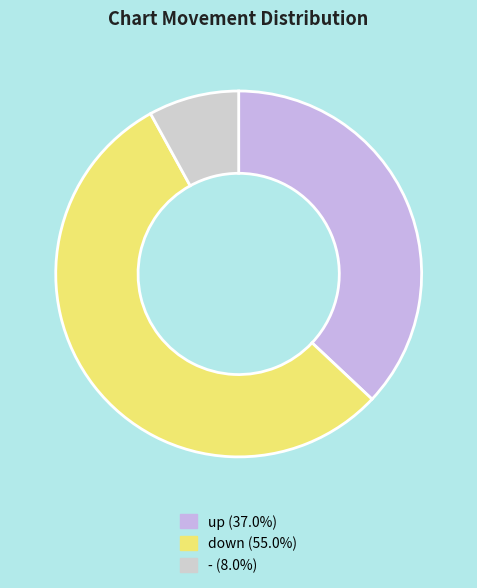

To the nearest percent, what is the combined percentage of up and down?

92%